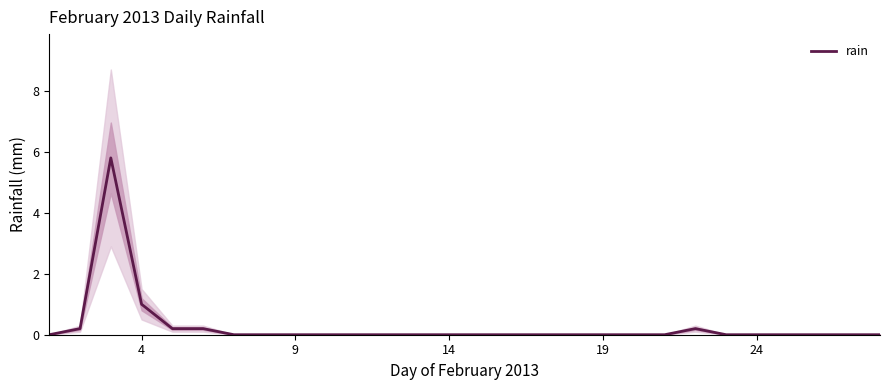

What is the average value?

0.3